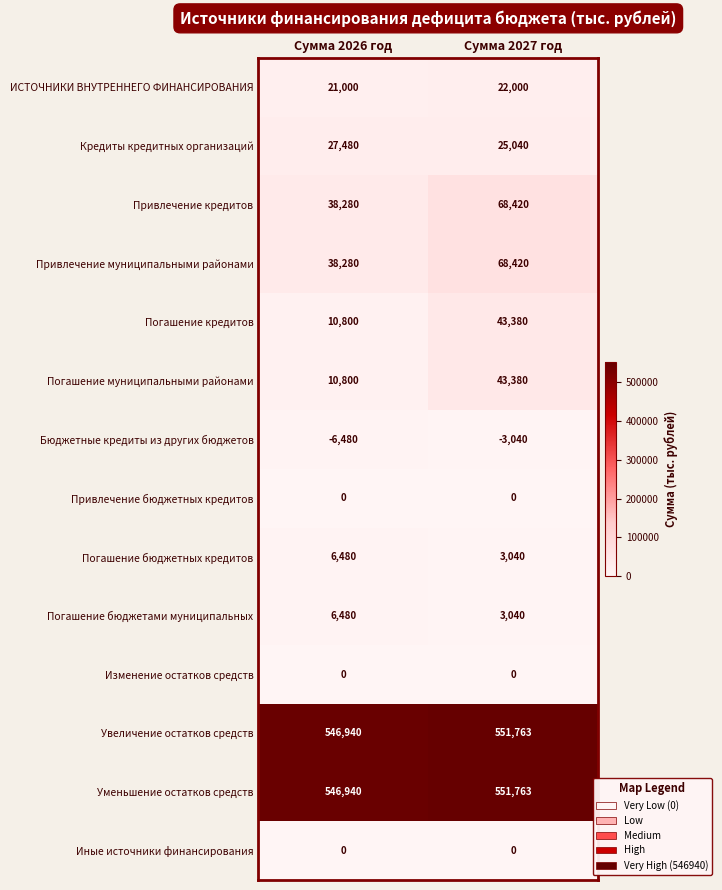

What is the sum of the Привлечение муниципальными районами values at Сумма 2027 год and Сумма 2026 год?

106700